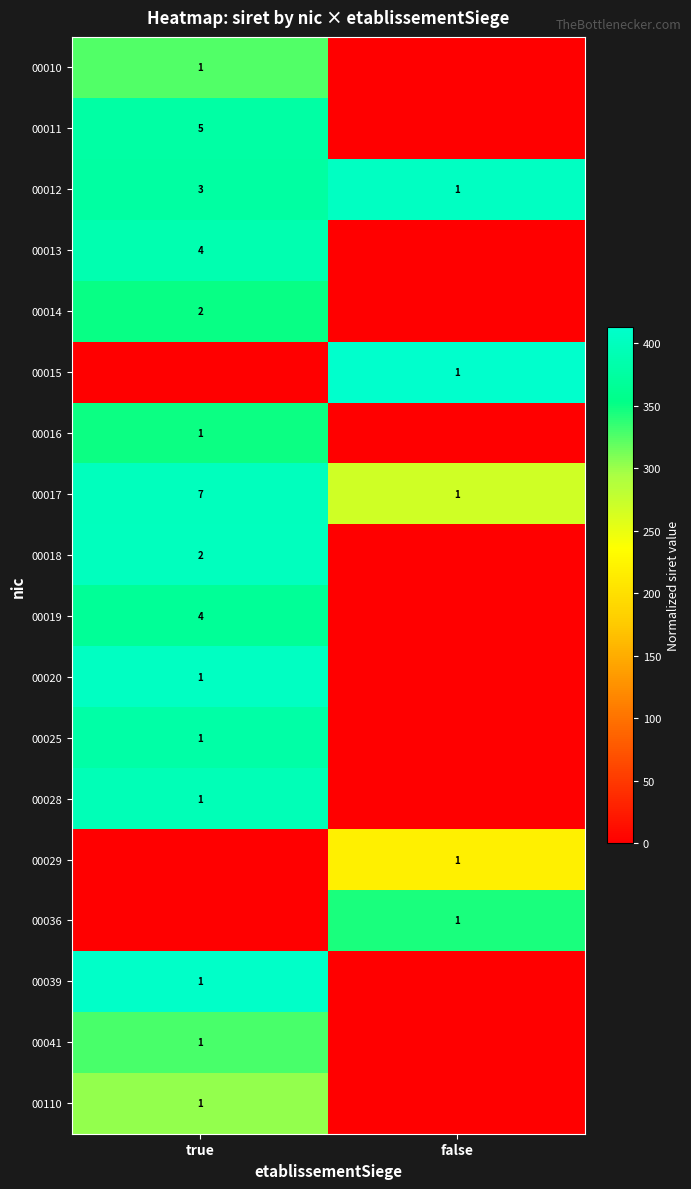

What is the difference between the highest and lowest values at false?

412.9